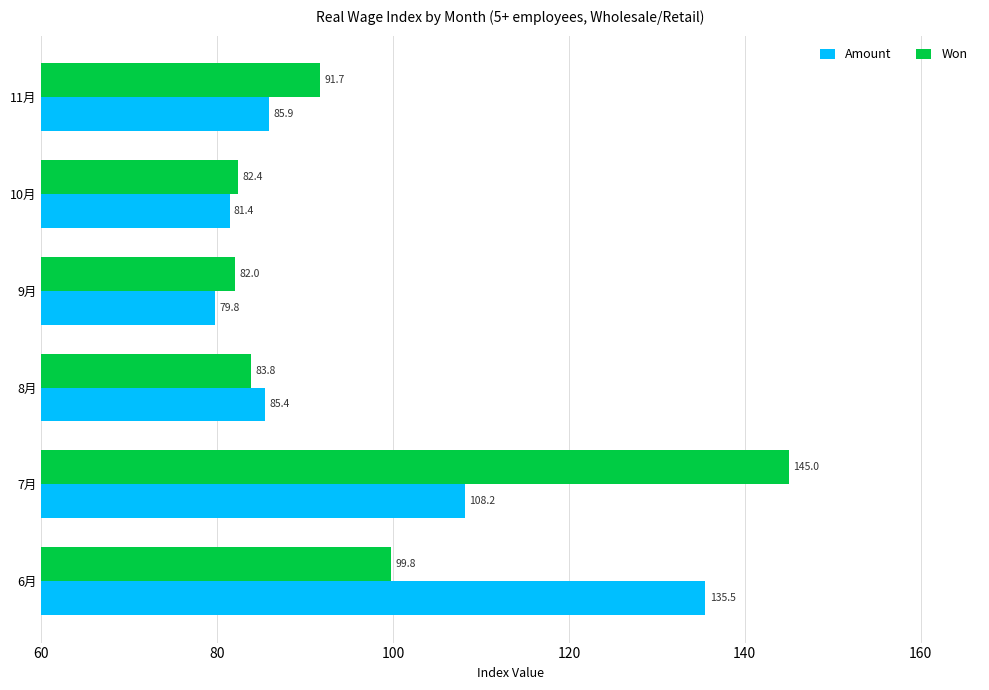

Which series has the largest range (max minus min)?

Won